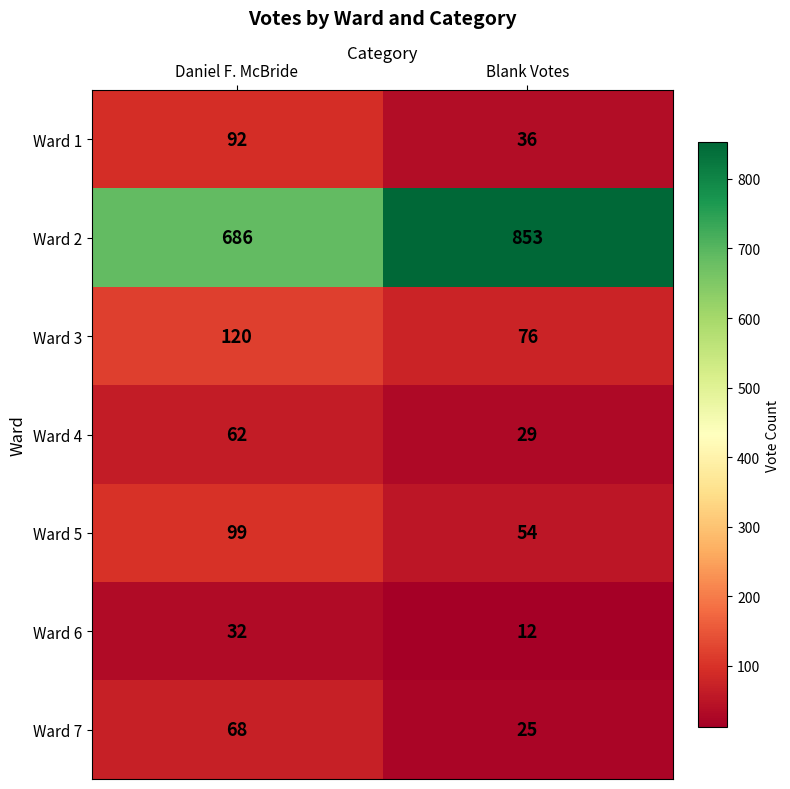

Which series changed the most between Daniel F. McBride and Blank Votes?

Ward 2